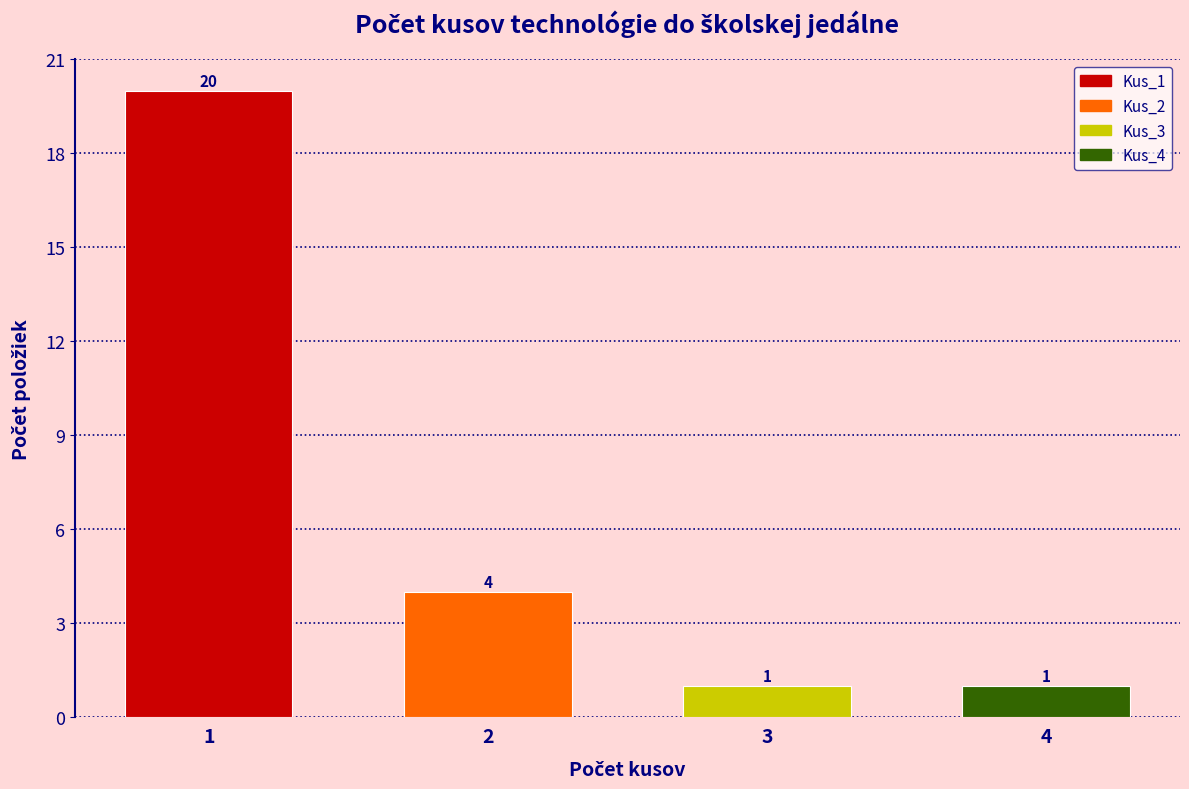

Reading left to right, extract all data points from this chart.

20	4	1	1